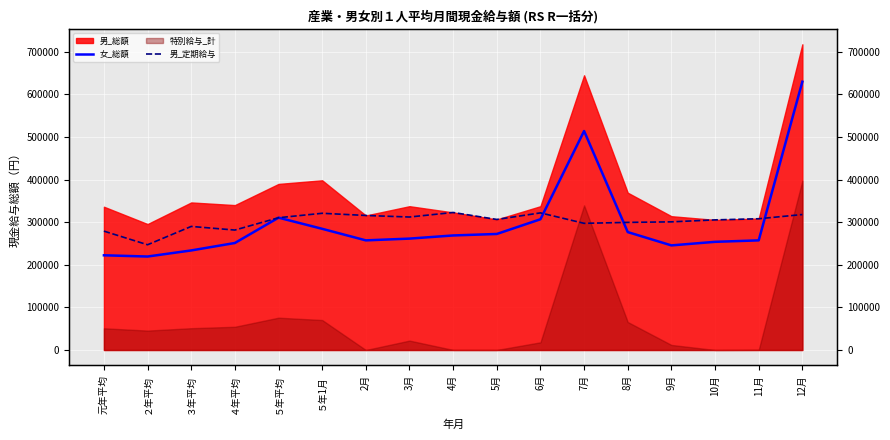

At which label does 女_総額 first exceed 261564?

５年平均